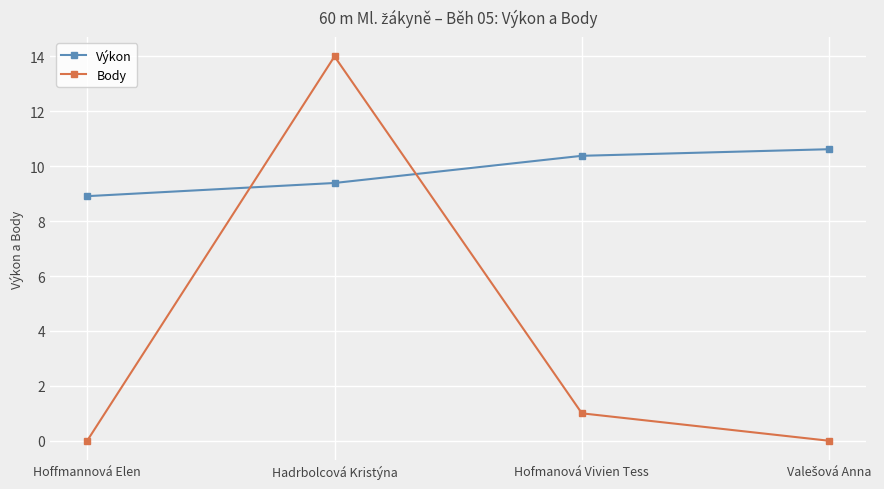

What is the highest value of the Body series?

14.0